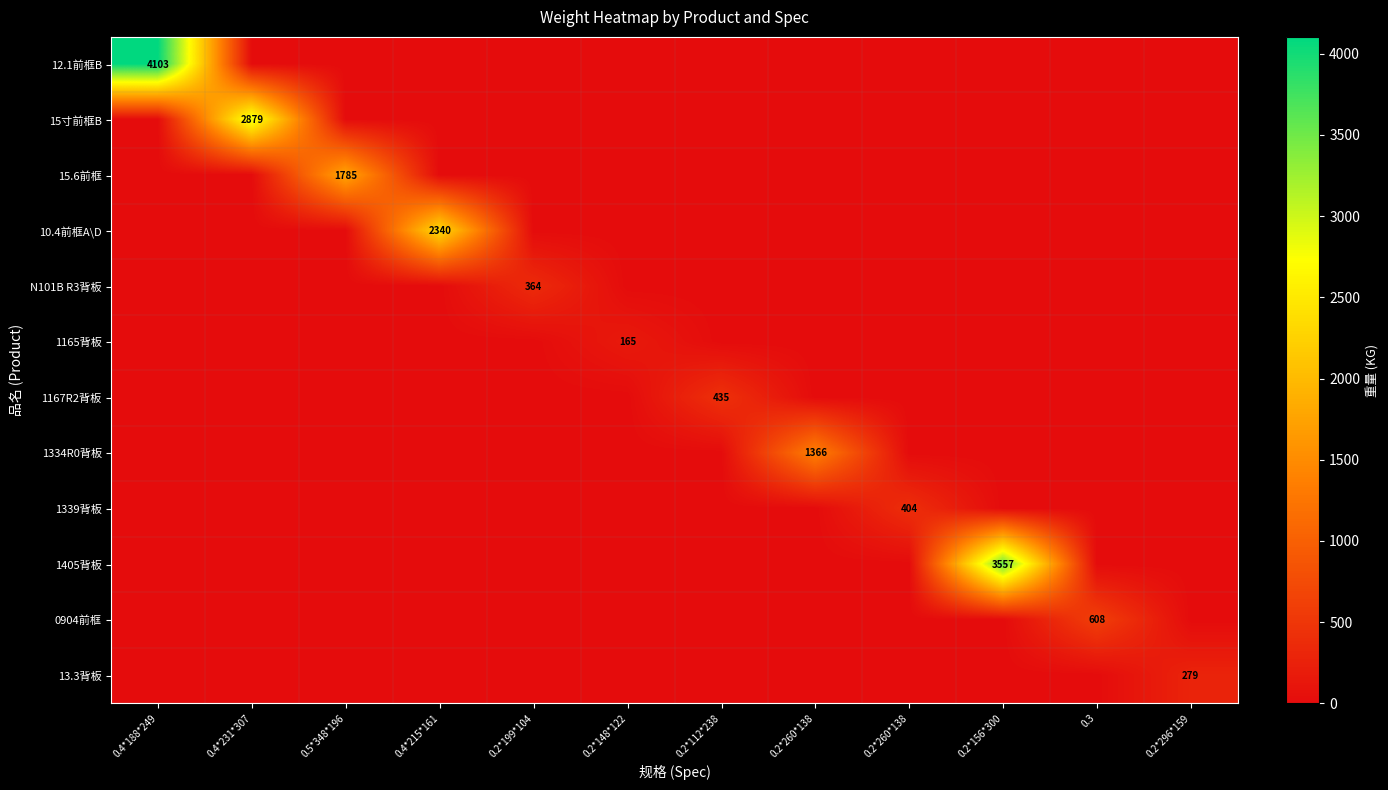

At which label is 10.4前框A\D closest to 1170?

0.4*188*249